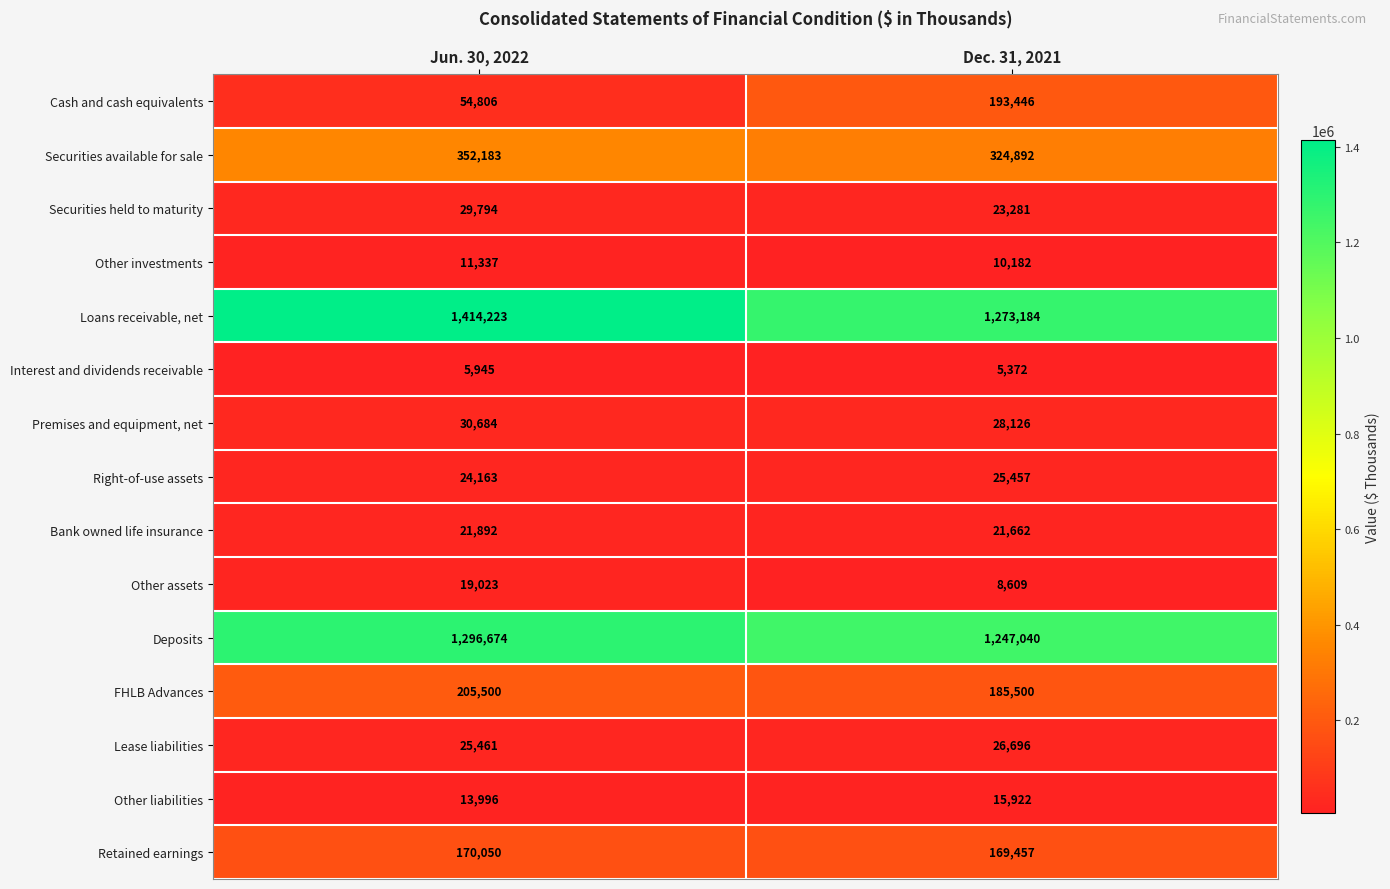

The value of Other investments at Dec. 31, 2021 is 4894. True or false?

False